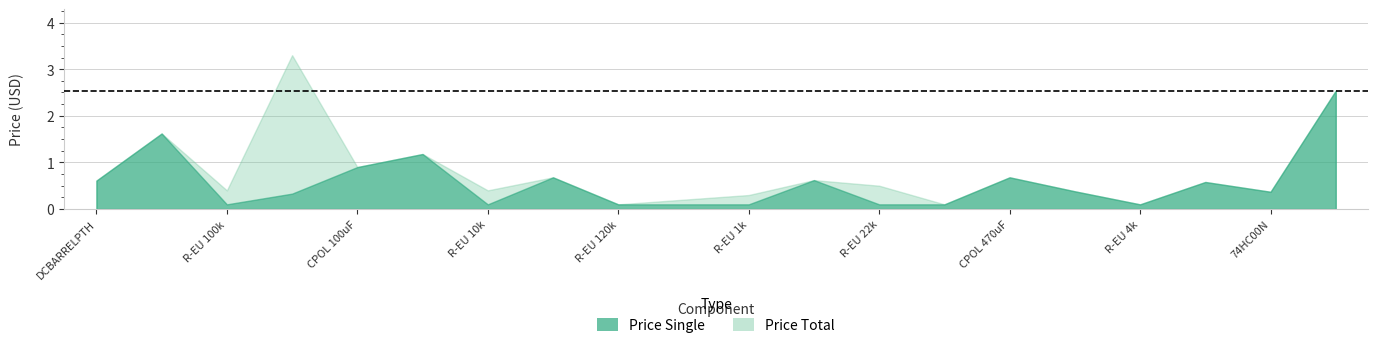

True or false: Price Single and Price Total cross at least once.

False